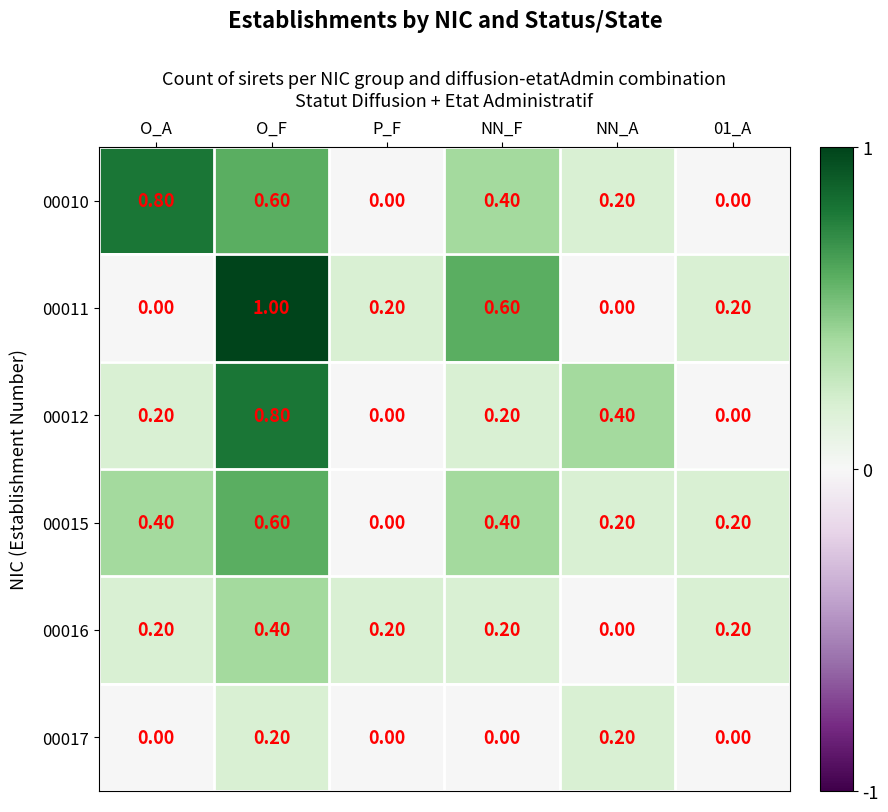

At how many categories does at least one series exceed 0?

6